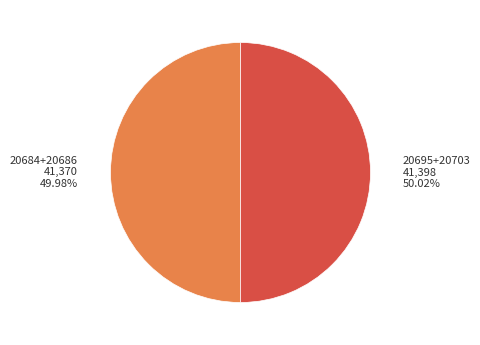

Approximately how many times larger is the value at 20684+20686 41,370 49.98% compared to 20695+20703 41,398 50.02%?

1.0